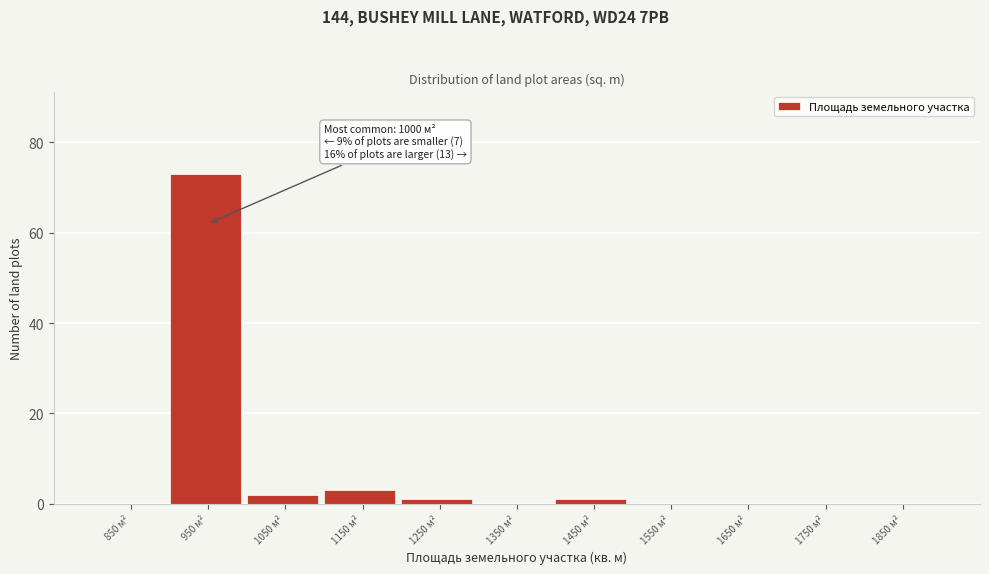

Reading left to right, transcribe all the data shown in this chart.

850 м²=0	950 м²=73	1050 м²=2	1150 м²=3	1250 м²=1	1350 м²=0	1450 м²=1	1550 м²=0	1650 м²=0	1750 м²=0	1850 м²=0